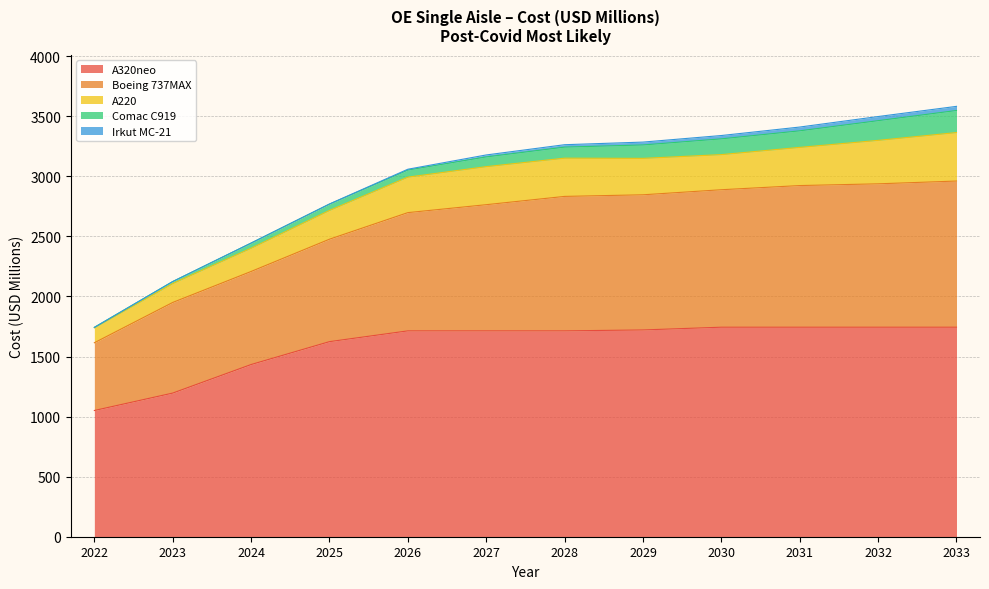

How many values in the Irkut MC-21 series are below 20?

6